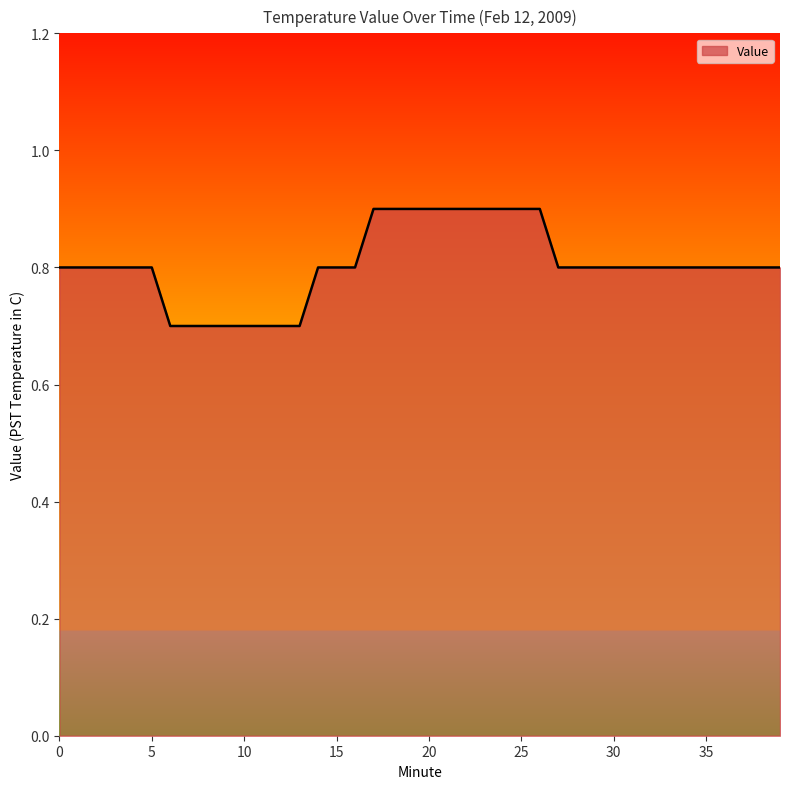

What is the smallest value displayed?

0.7